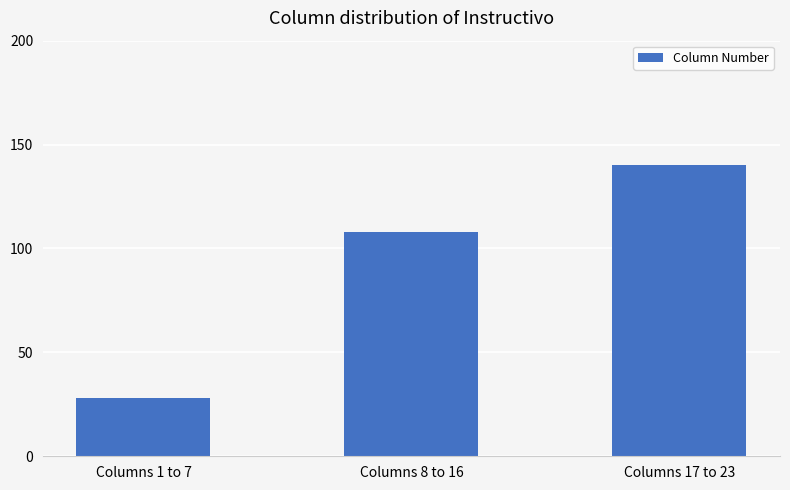

The value at Columns 17 to 23 is 140. True or false?

True